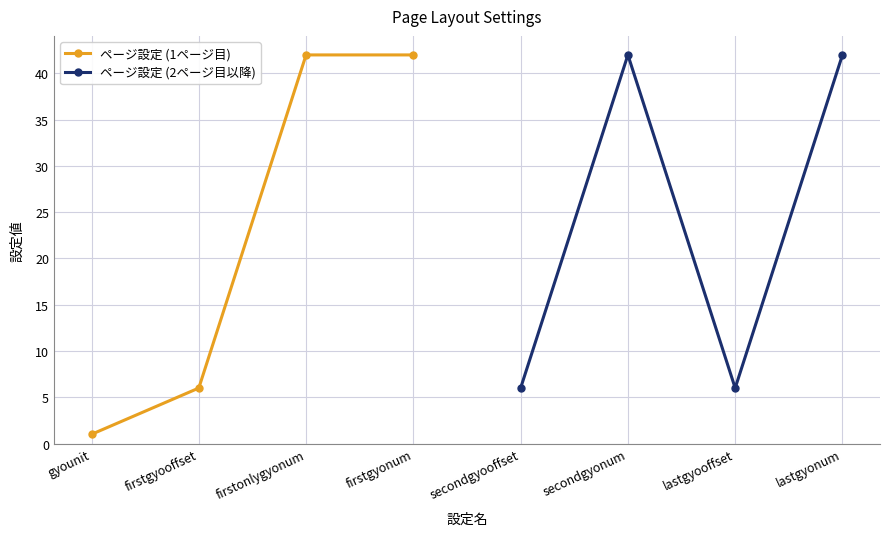

Reading left to right, extract all data points from this chart.

ページ設定 (1ページ目): 1	6	42	42
ページ設定 (2ページ目以降): 6	42	6	42